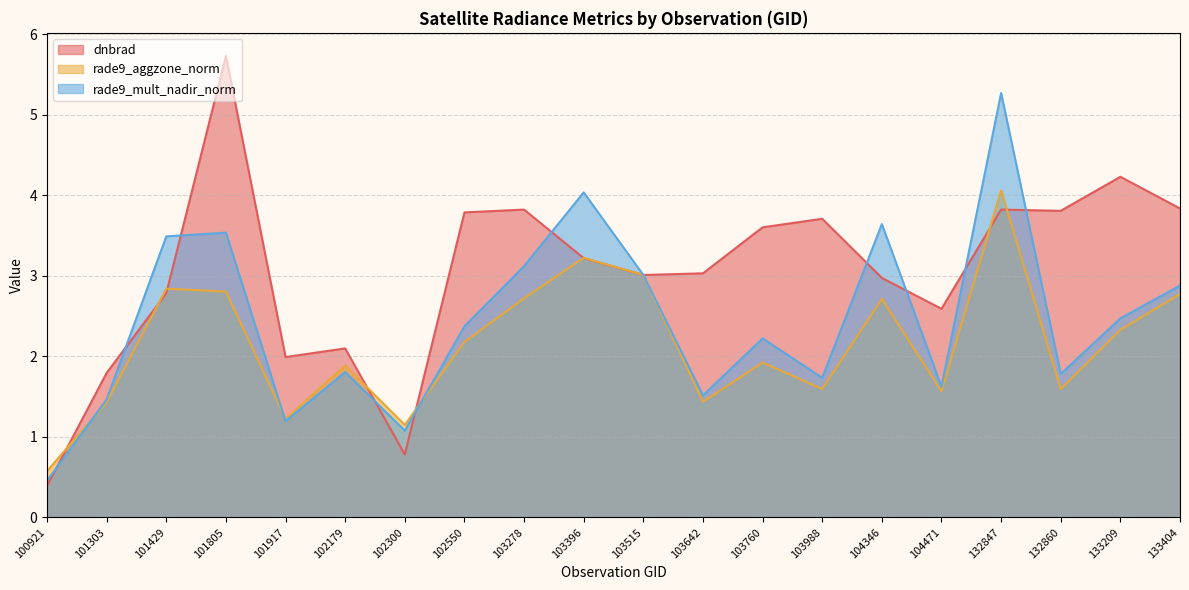

Is it true that rade9_mult_nadir_norm equals 3.6 at 104346?

True